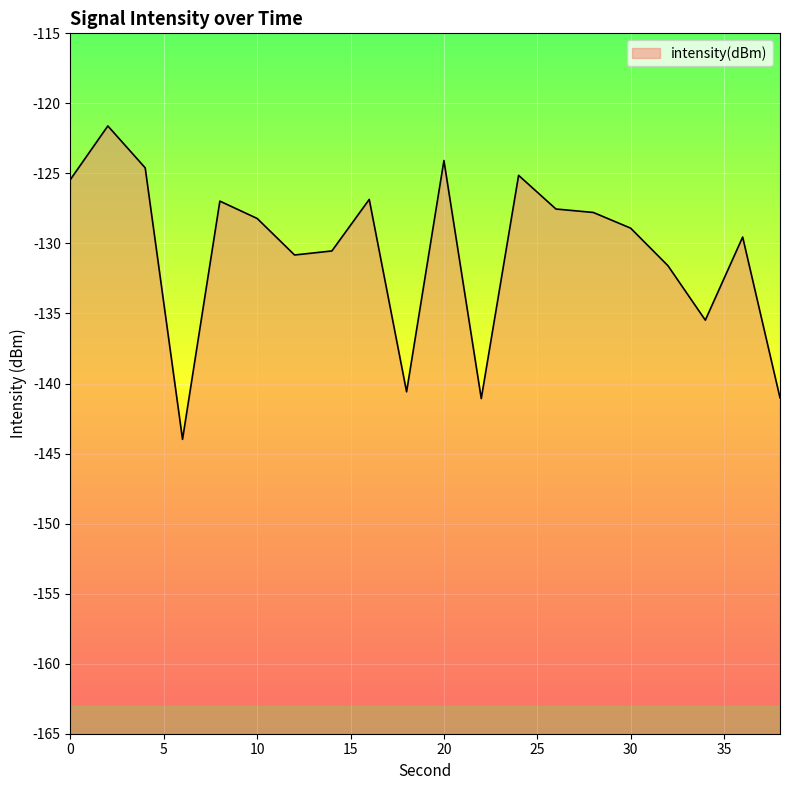

What is the sum of all values?

-2611.8